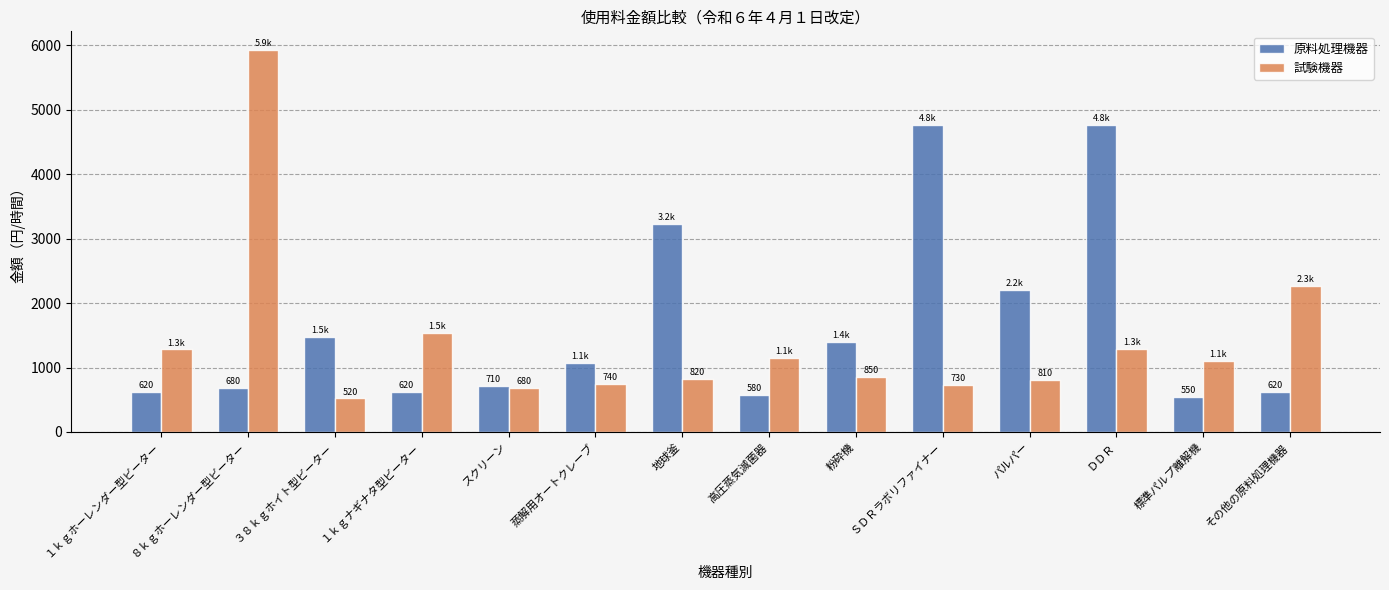

What is the value of the 原料処理機器 bar at the 13th from the left?

550